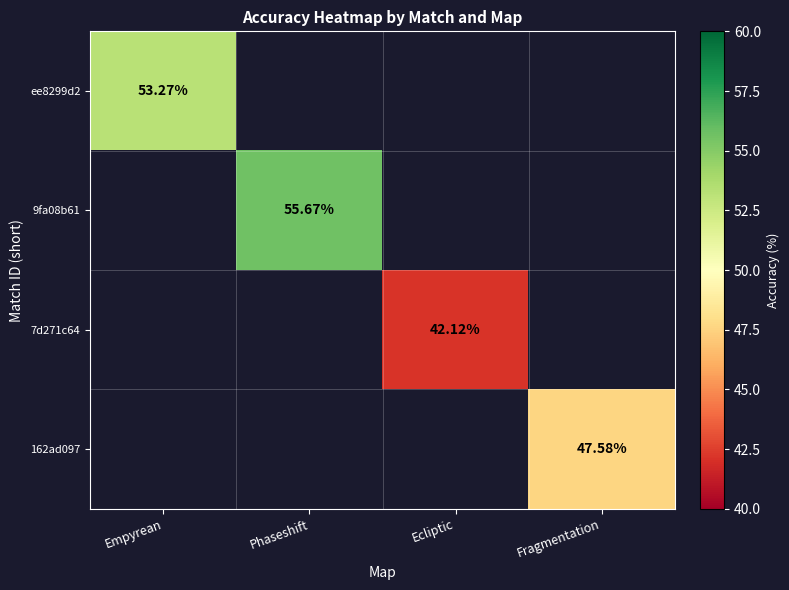

Rank the series at Phaseshift from lowest to highest value.

ee8299d2, 9fa08b61, 7d271c64, 162ad097